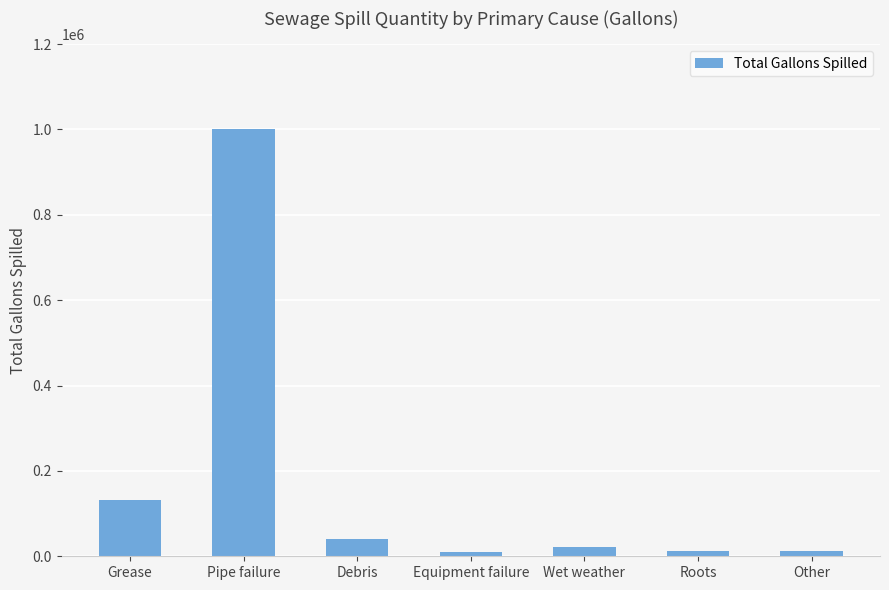

Is it true that the value at Debris is 40515?

True